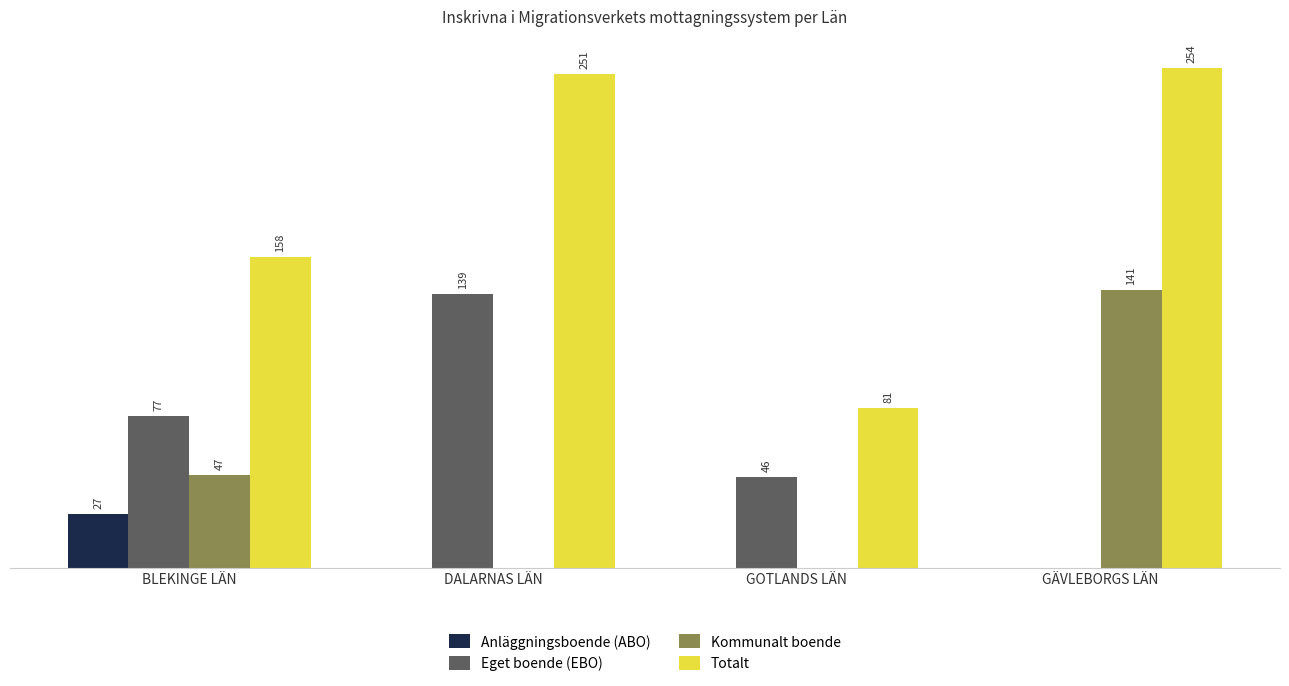

At which label is Kommunalt boende closest to 70?

BLEKINGE LÄN